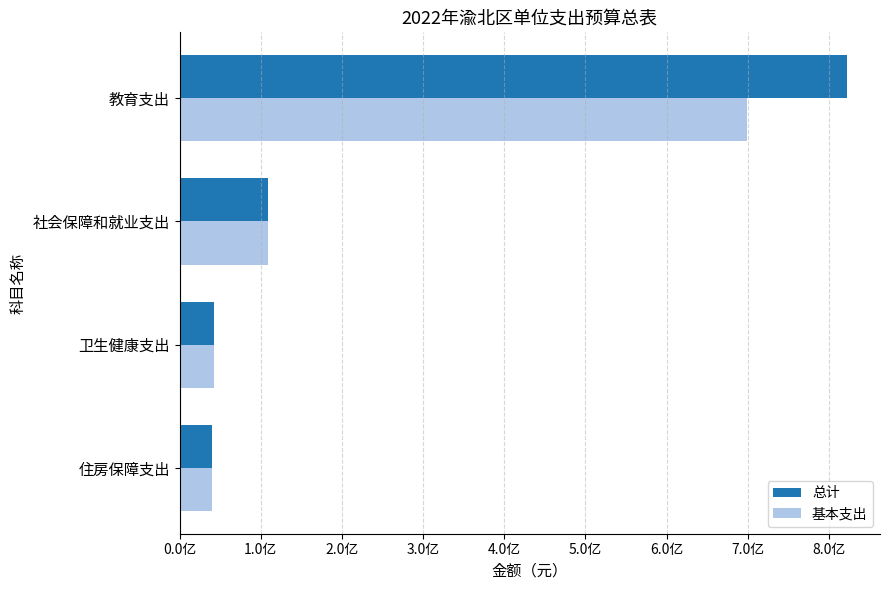

At how many categories does at least one series exceed 35274994?

1